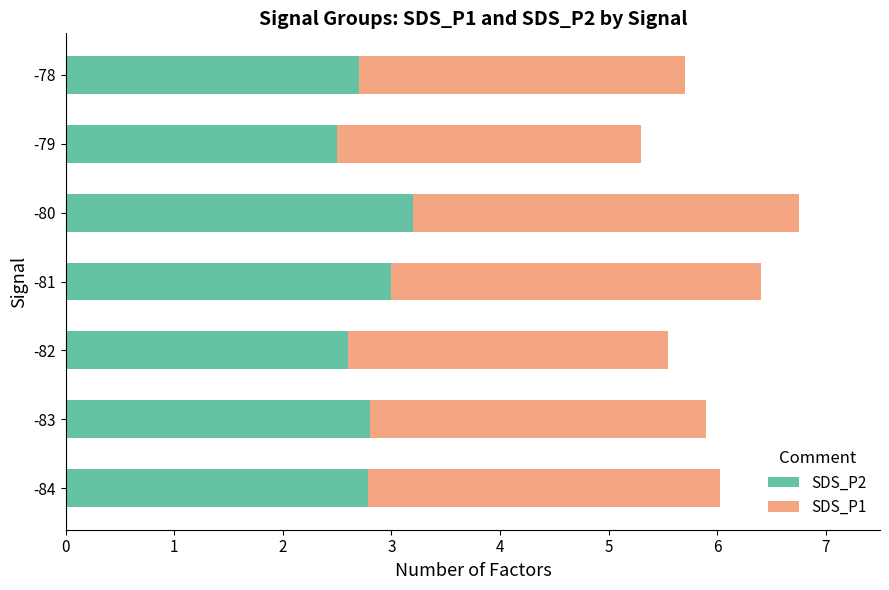

Count the SDS_P2 values in the range 2 to 3.

6